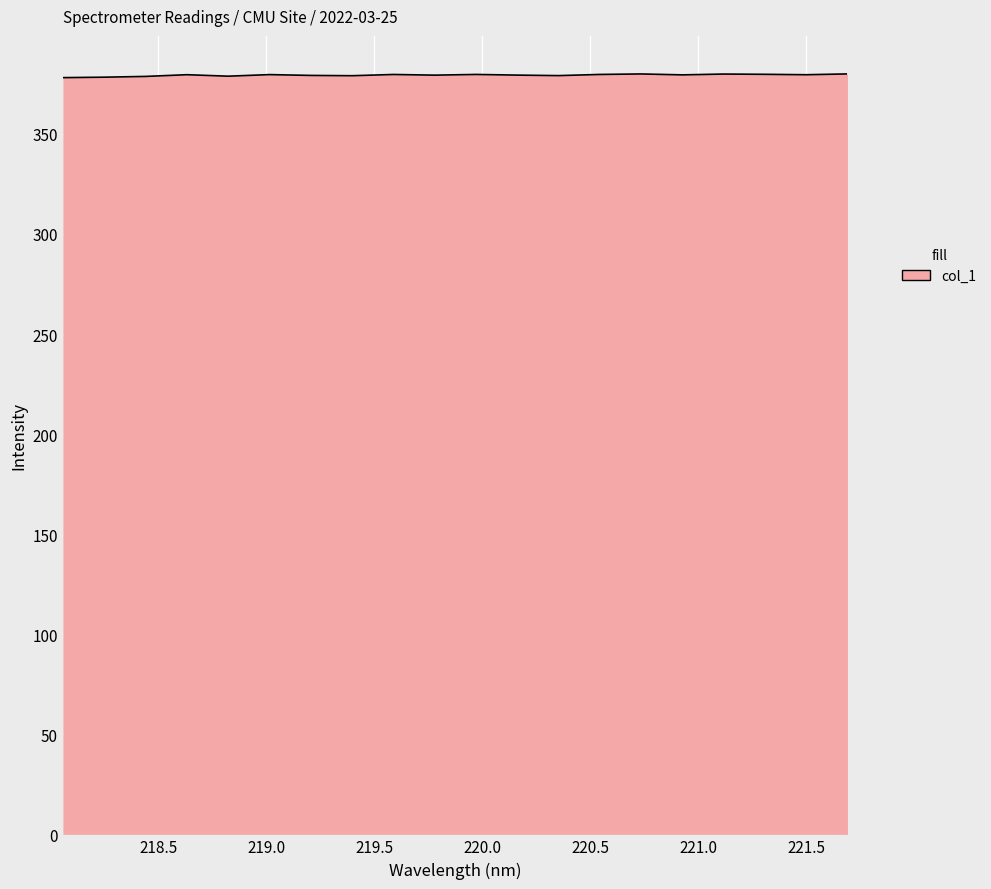

What is the greatest value displayed?

380.0